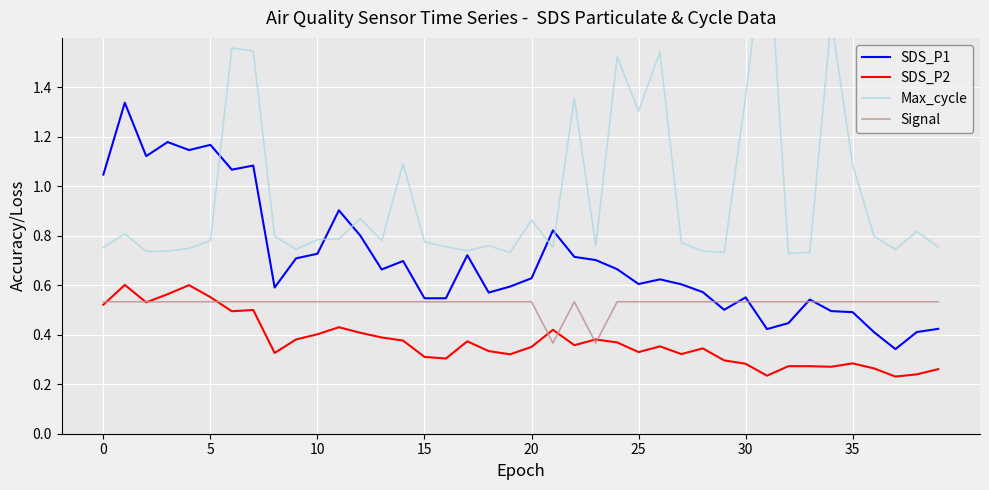

Which series has the widest spread of values?

Max_cycle